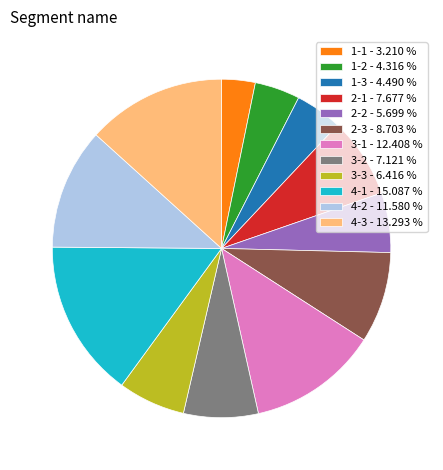

Do 3-2 - 7.121 % and 3-1 - 12.408 % together represent more than half of the pie?

No